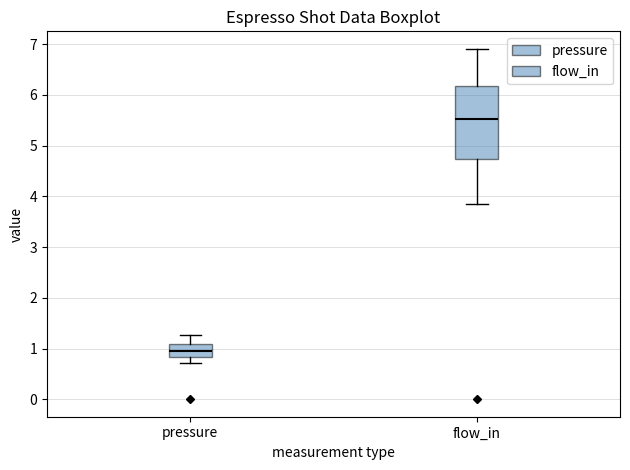

Which box has the lowest median line?

pressure